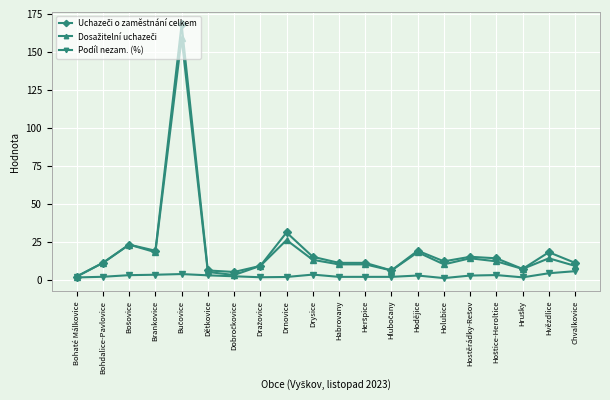

What is the label of the 6th point from the right?

Holubice